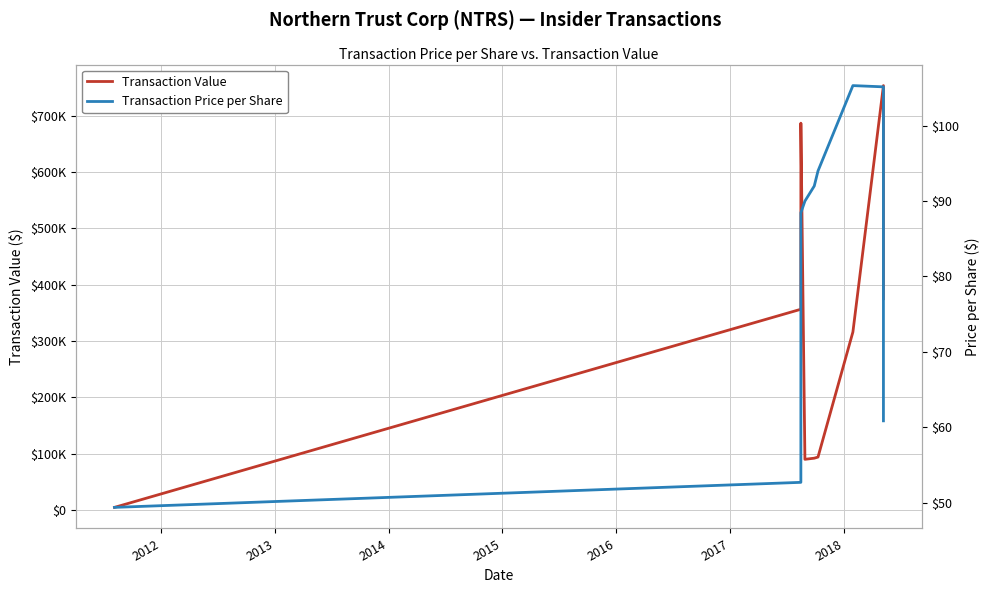

At how many categories does at least one series exceed 502988?

2